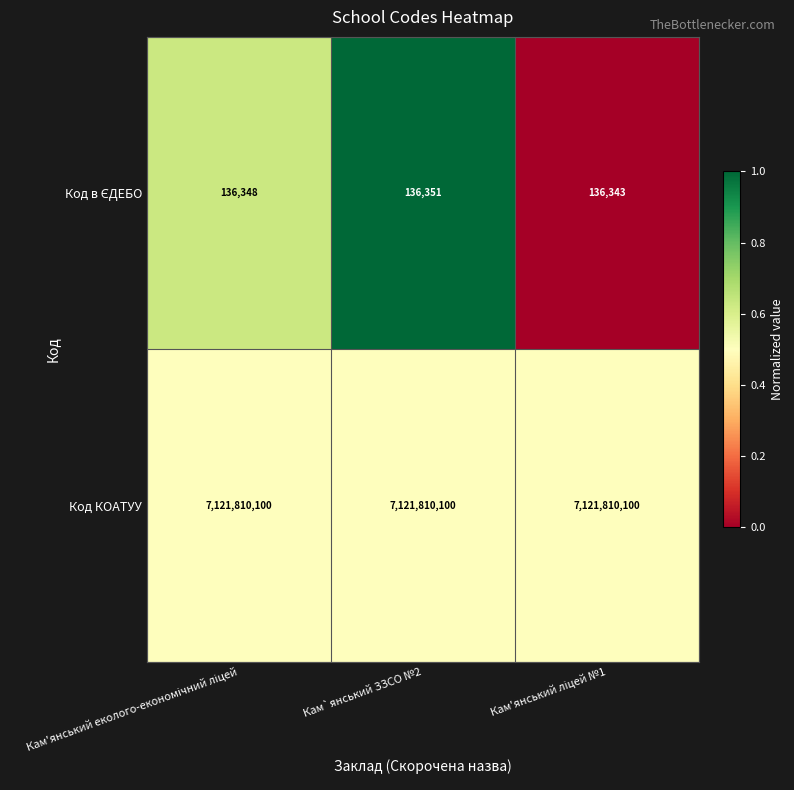

The Код КОАТУУ series shows 11893529734 at Кам`янський ЗЗСО №2. True or false?

False